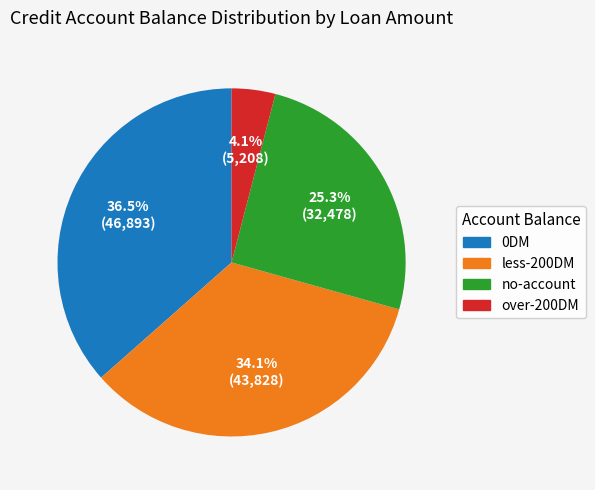

True or false: 0DM accounts for 17% of the total.

False